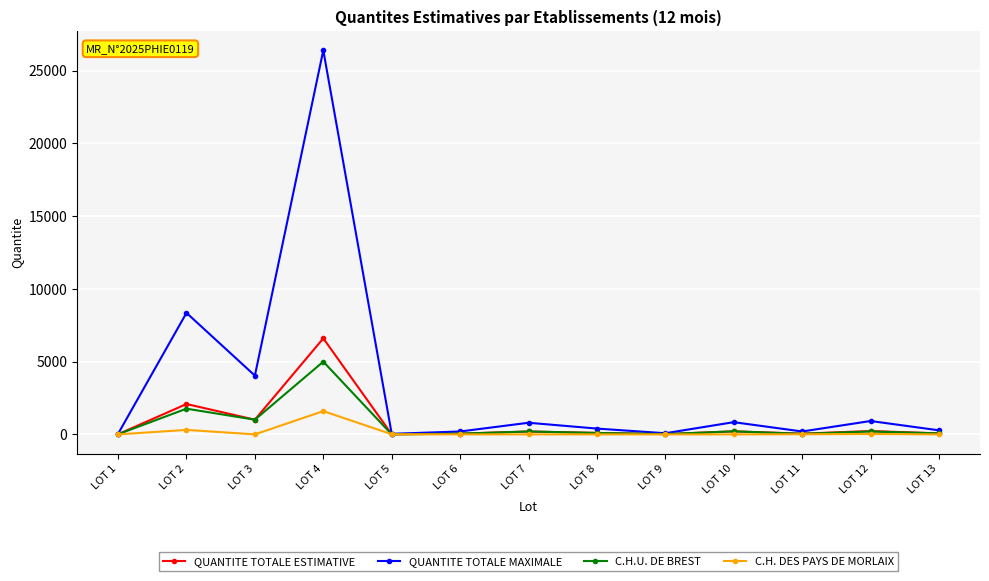

Is this an area chart (filled region under the line)?

No